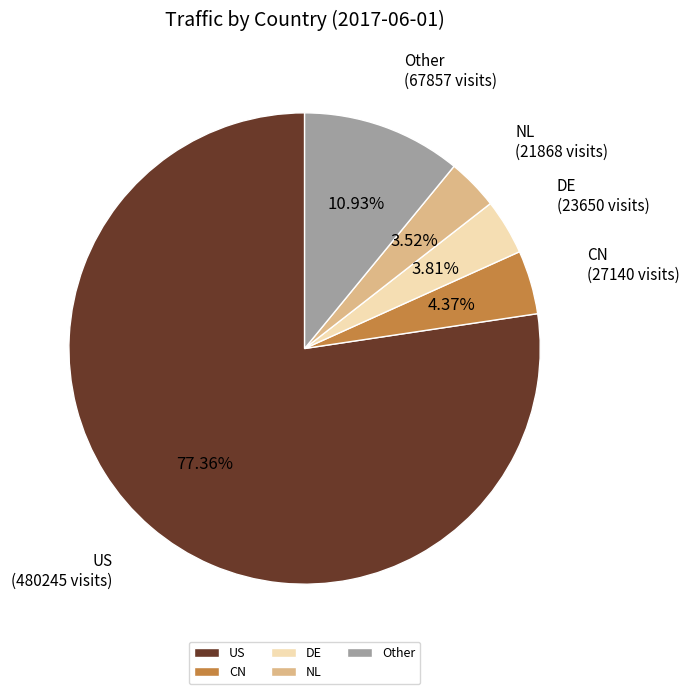

What is the majority slice?

US